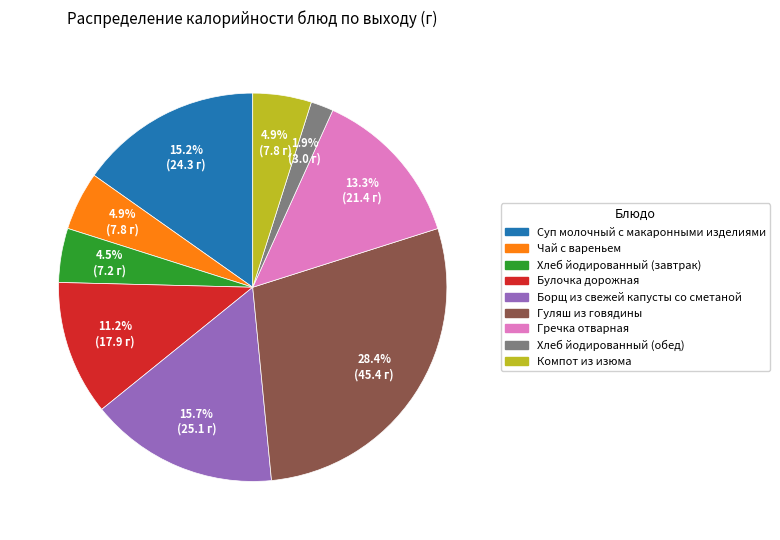

To the nearest percent, what portion does Чай с вареньем represent?

5%